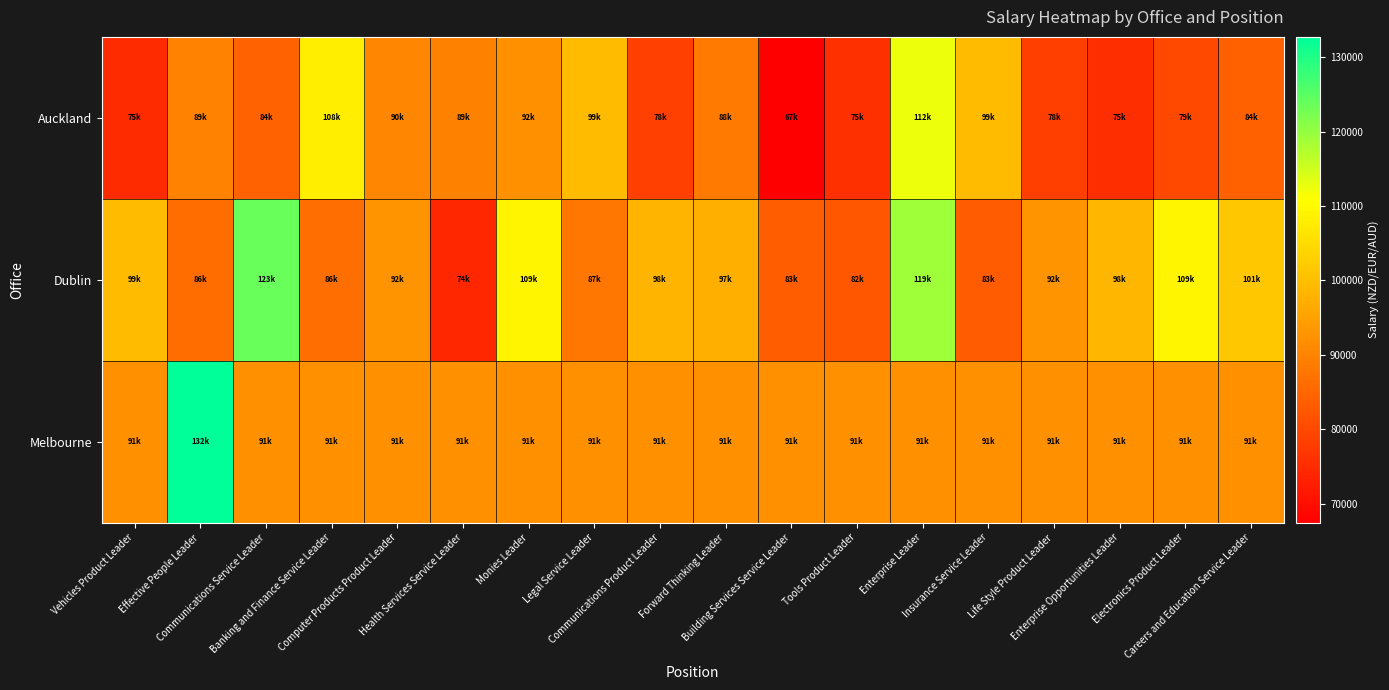

Between Electronics Product Leader and Banking and Finance Service Leader, which is larger?

Banking and Finance Service Leader